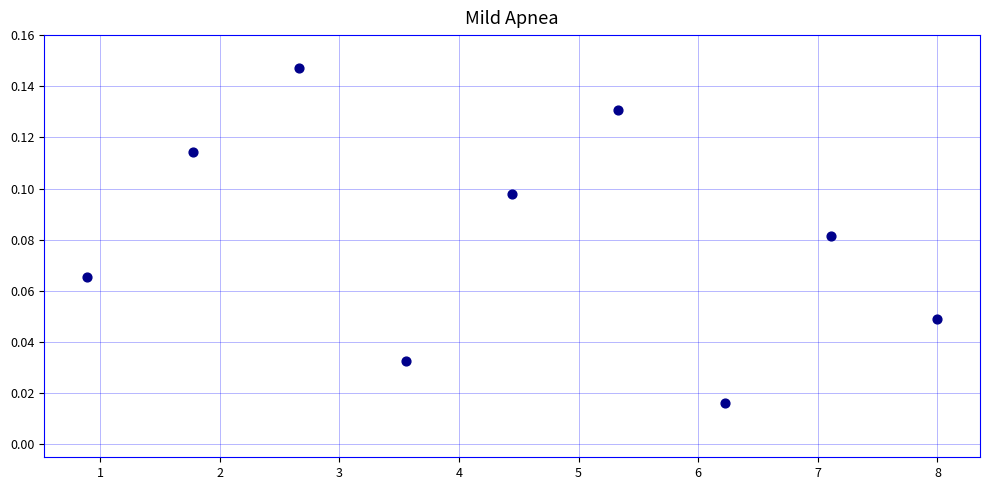

What is the average X value?

4.4